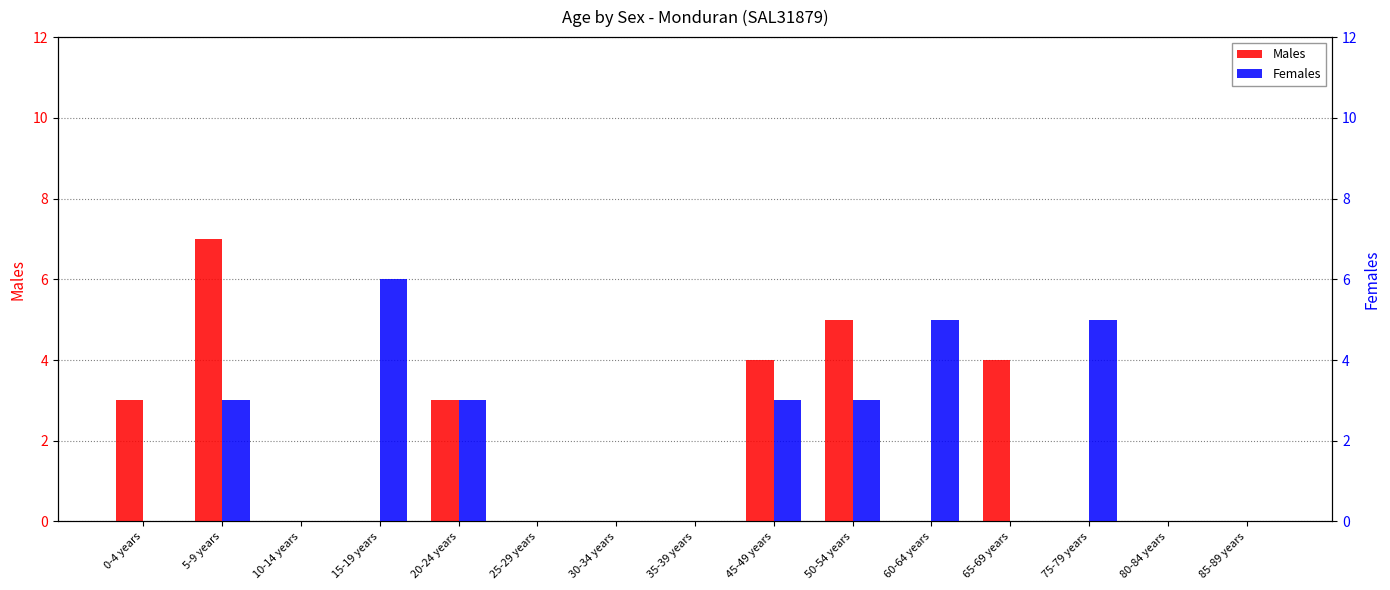

The Males series shows -3 at 80-84 years. True or false?

False